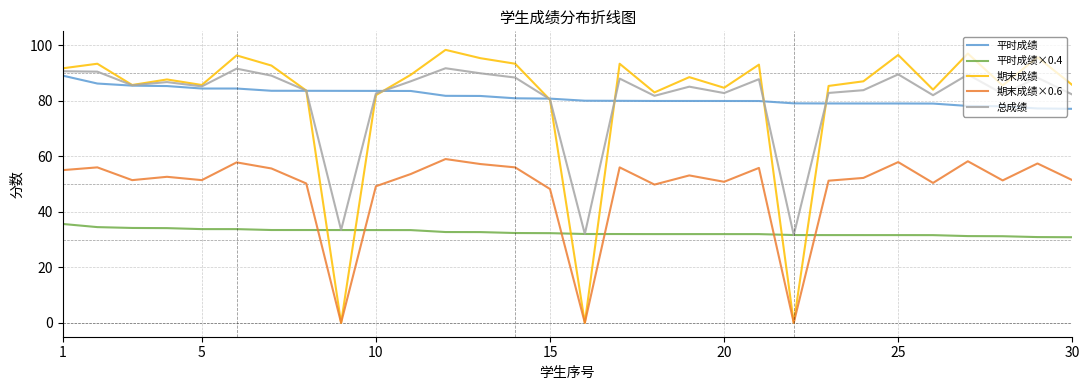

After their last crossing, which series has the higher values: 期末成绩×0.6 or 平时成绩×0.4?

期末成绩×0.6